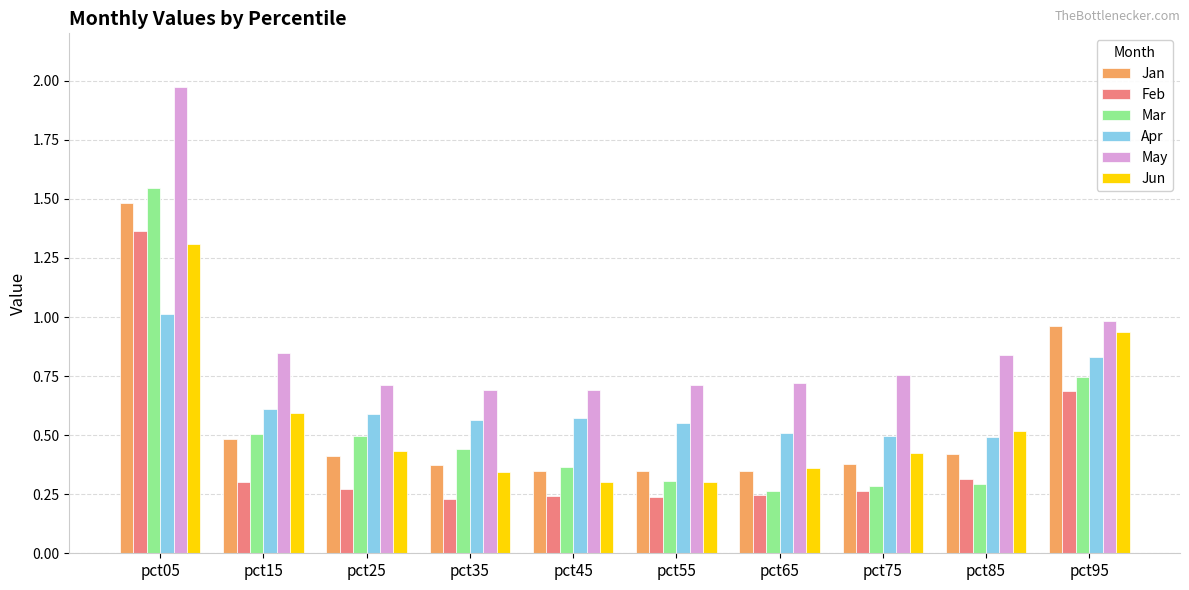

At which label does Mar reach its peak?

pct05